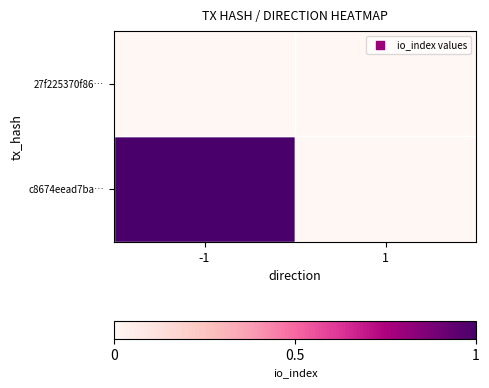

List the series in order of their overall mean, highest first.

c8674eead7ba…, 27f225370f86…